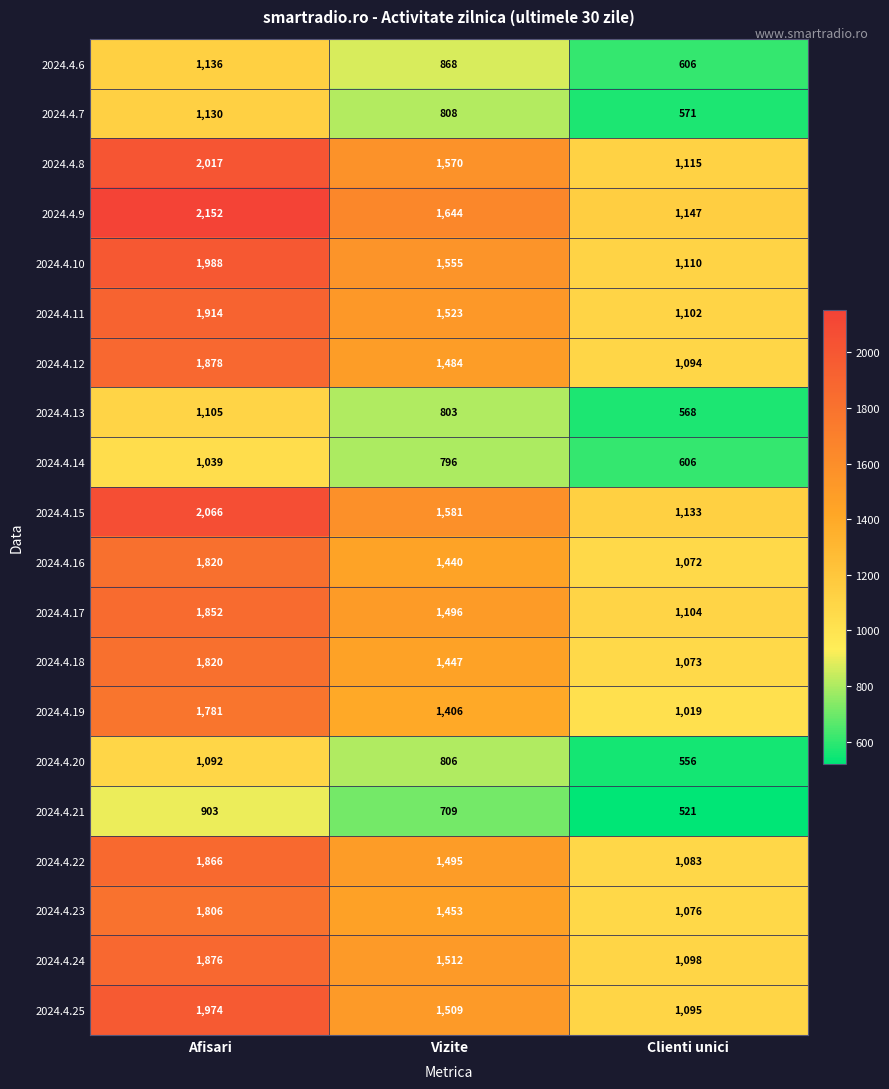

Where is 2024.4.23 nearest to the value 1441?

Vizite